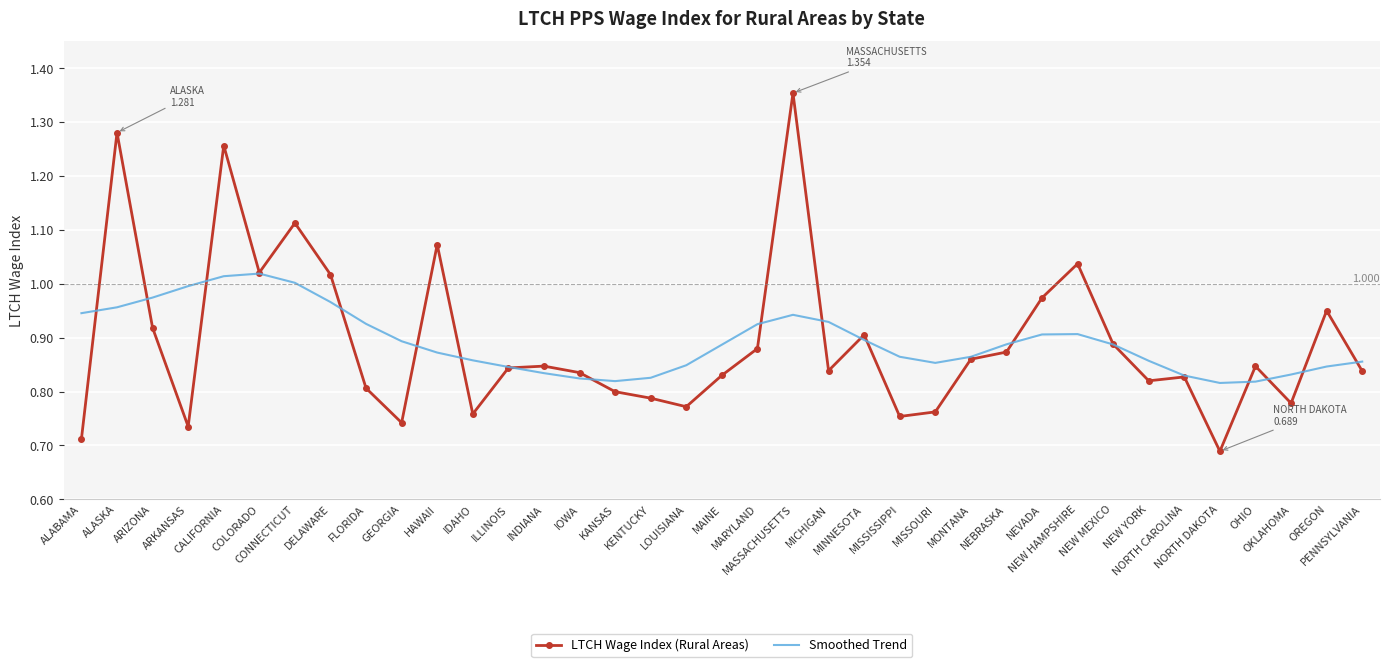

Where is the first local minimum for LTCH Wage Index (Rural Areas)?

ARKANSAS